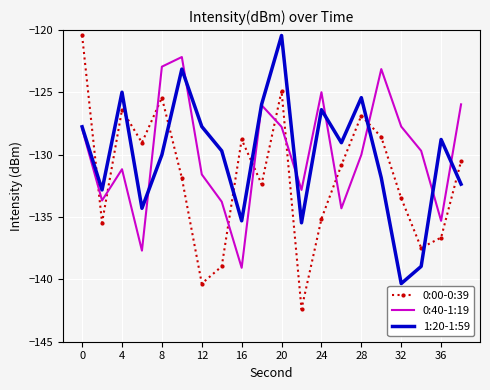

After their last crossing, which series has the higher values: 0:00-0:39 or 0:40-1:19?

0:40-1:19